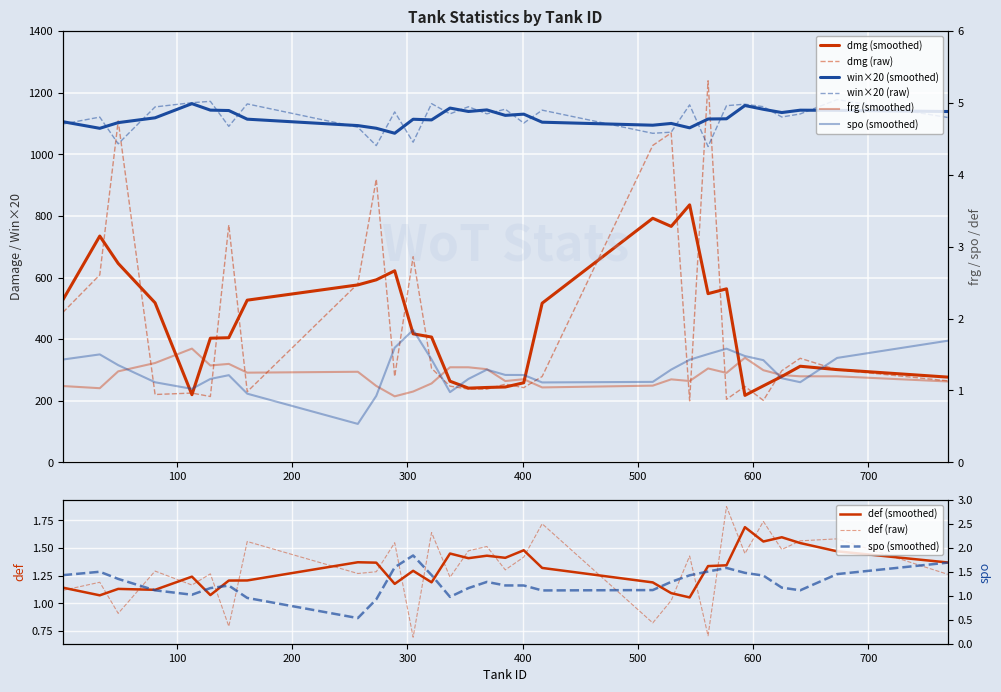

What is the minimum value shown in the chart?

0.7